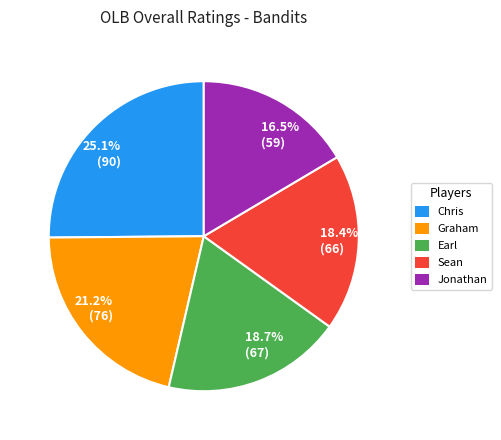

Approximately how many times larger is the value at Graham compared to Chris?

0.8